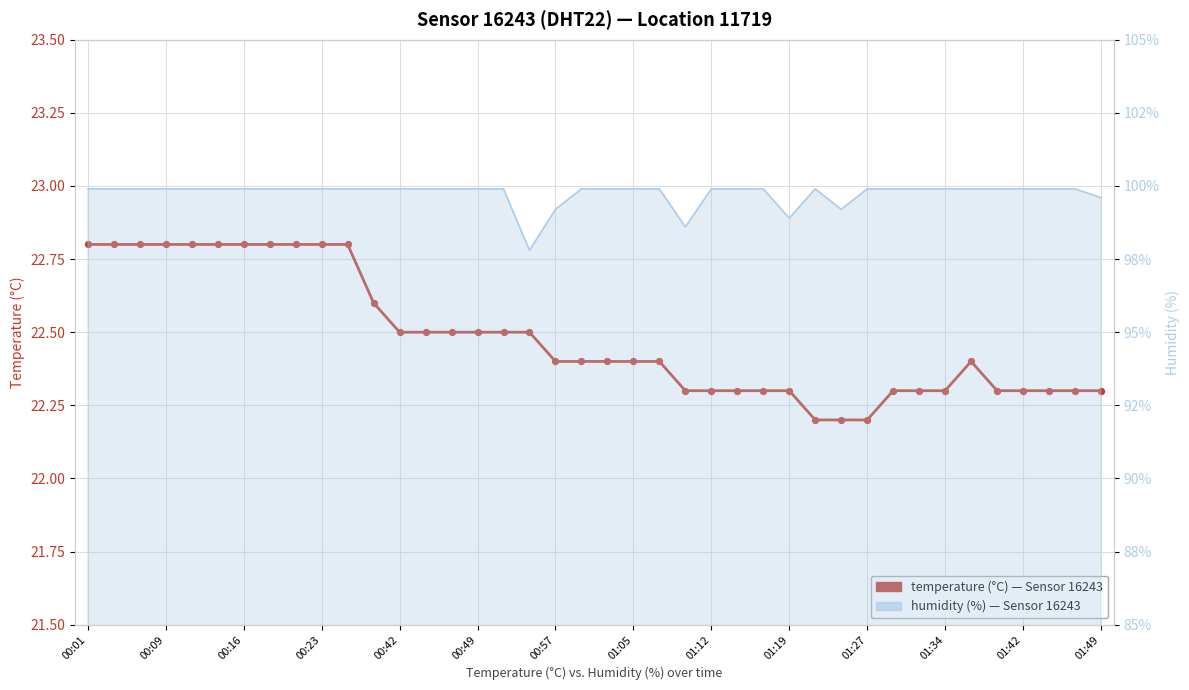

Which series has the largest total across all categories?

humidity